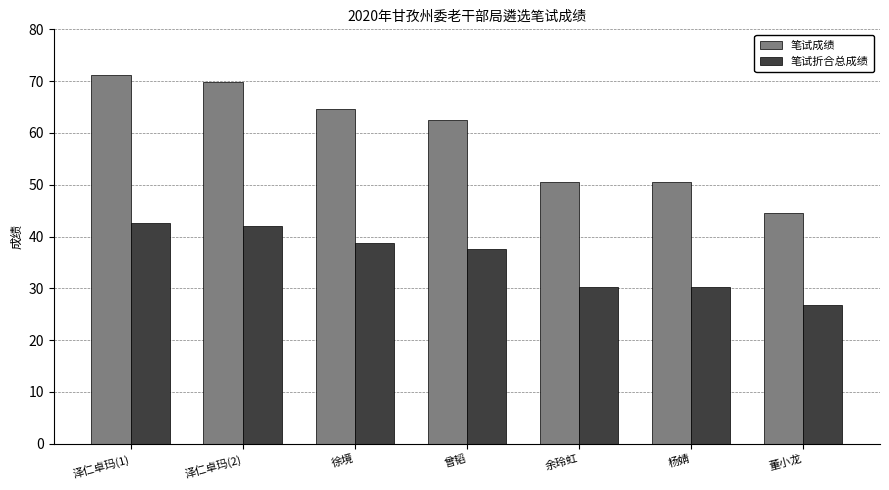

What is the maximum value for 笔试成绩?

71.1